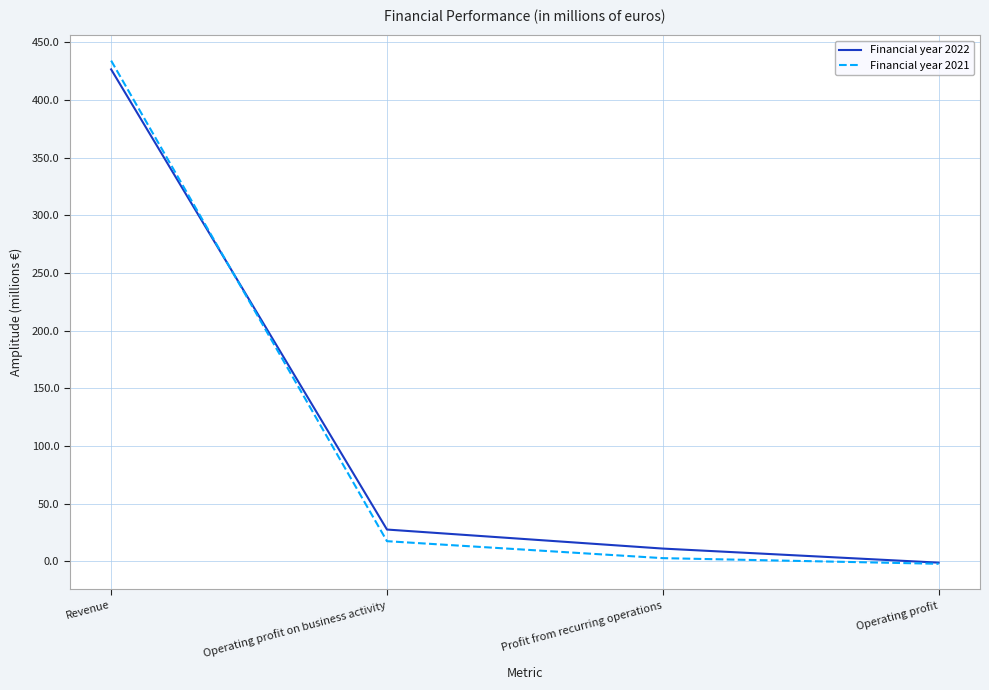

Where does the Financial year 2022 series first go above 27?

Revenue